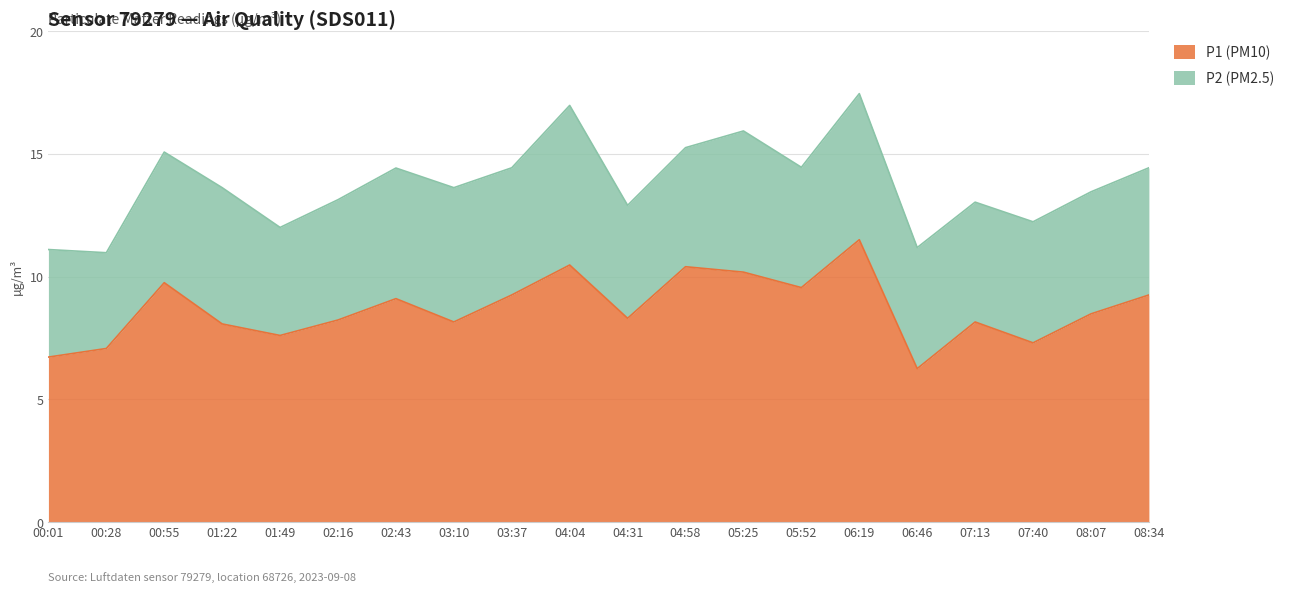

List the labels in order of value, smallest first.

06:46, 00:01, 00:28, 07:40, 01:49, 01:22, 03:10, 07:13, 02:16, 04:31, 08:07, 02:43, 03:37, 08:34, 05:52, 00:55, 05:25, 04:58, 04:04, 06:19